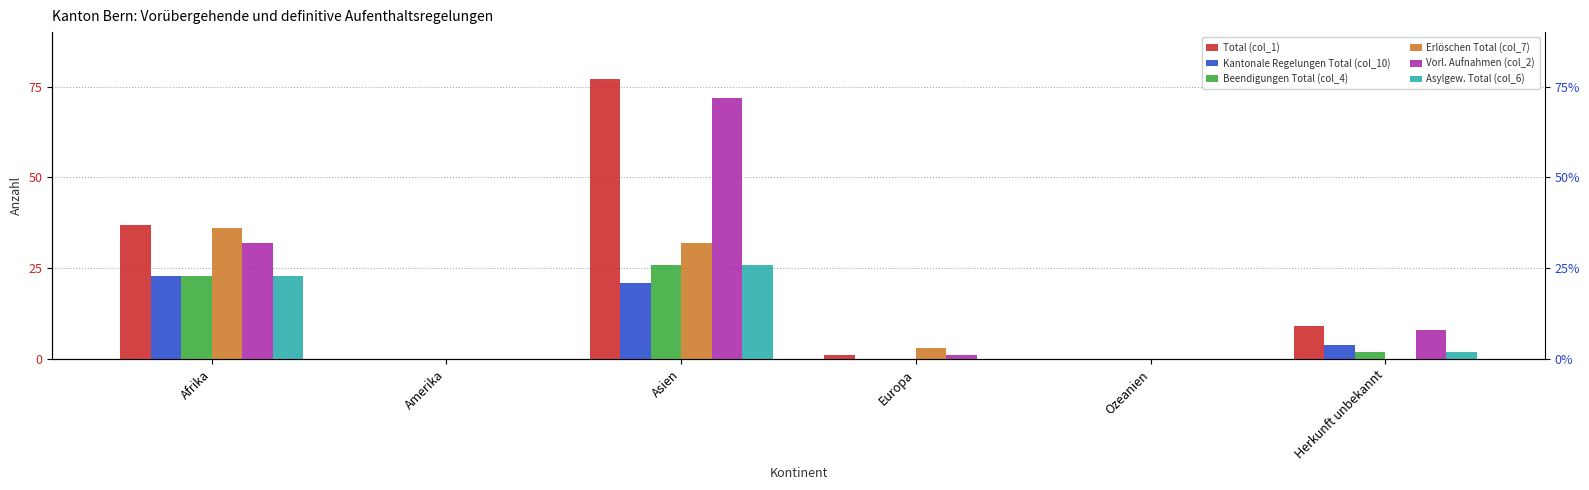

Which series has the largest total across all categories?

Total (col_1)